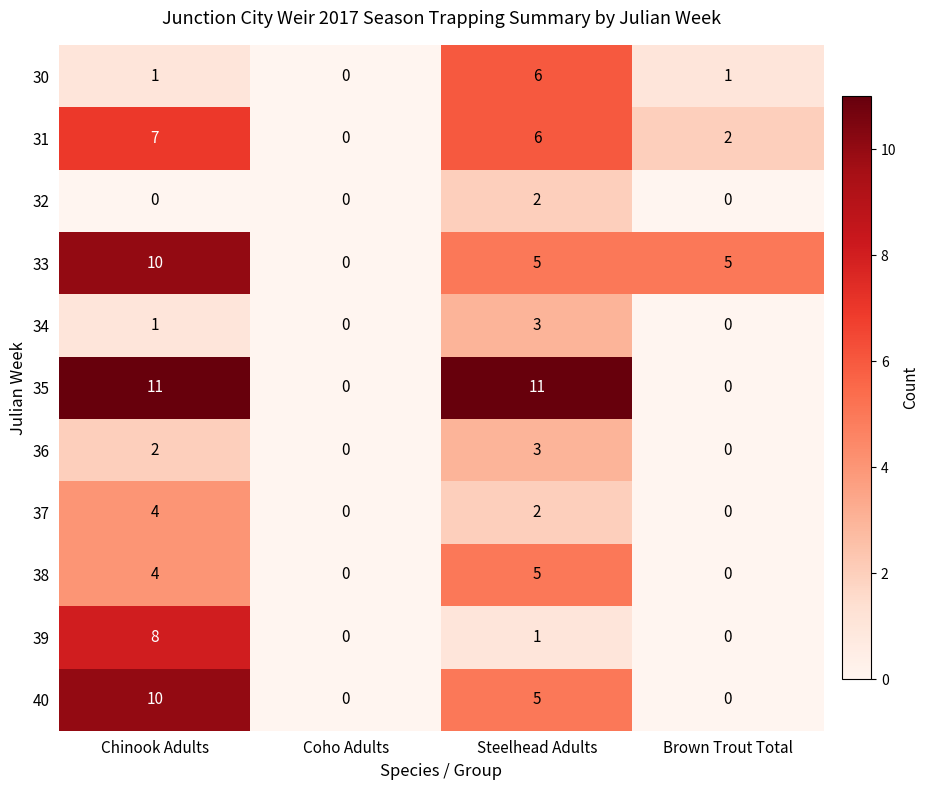

How many series are shown in this chart?

11